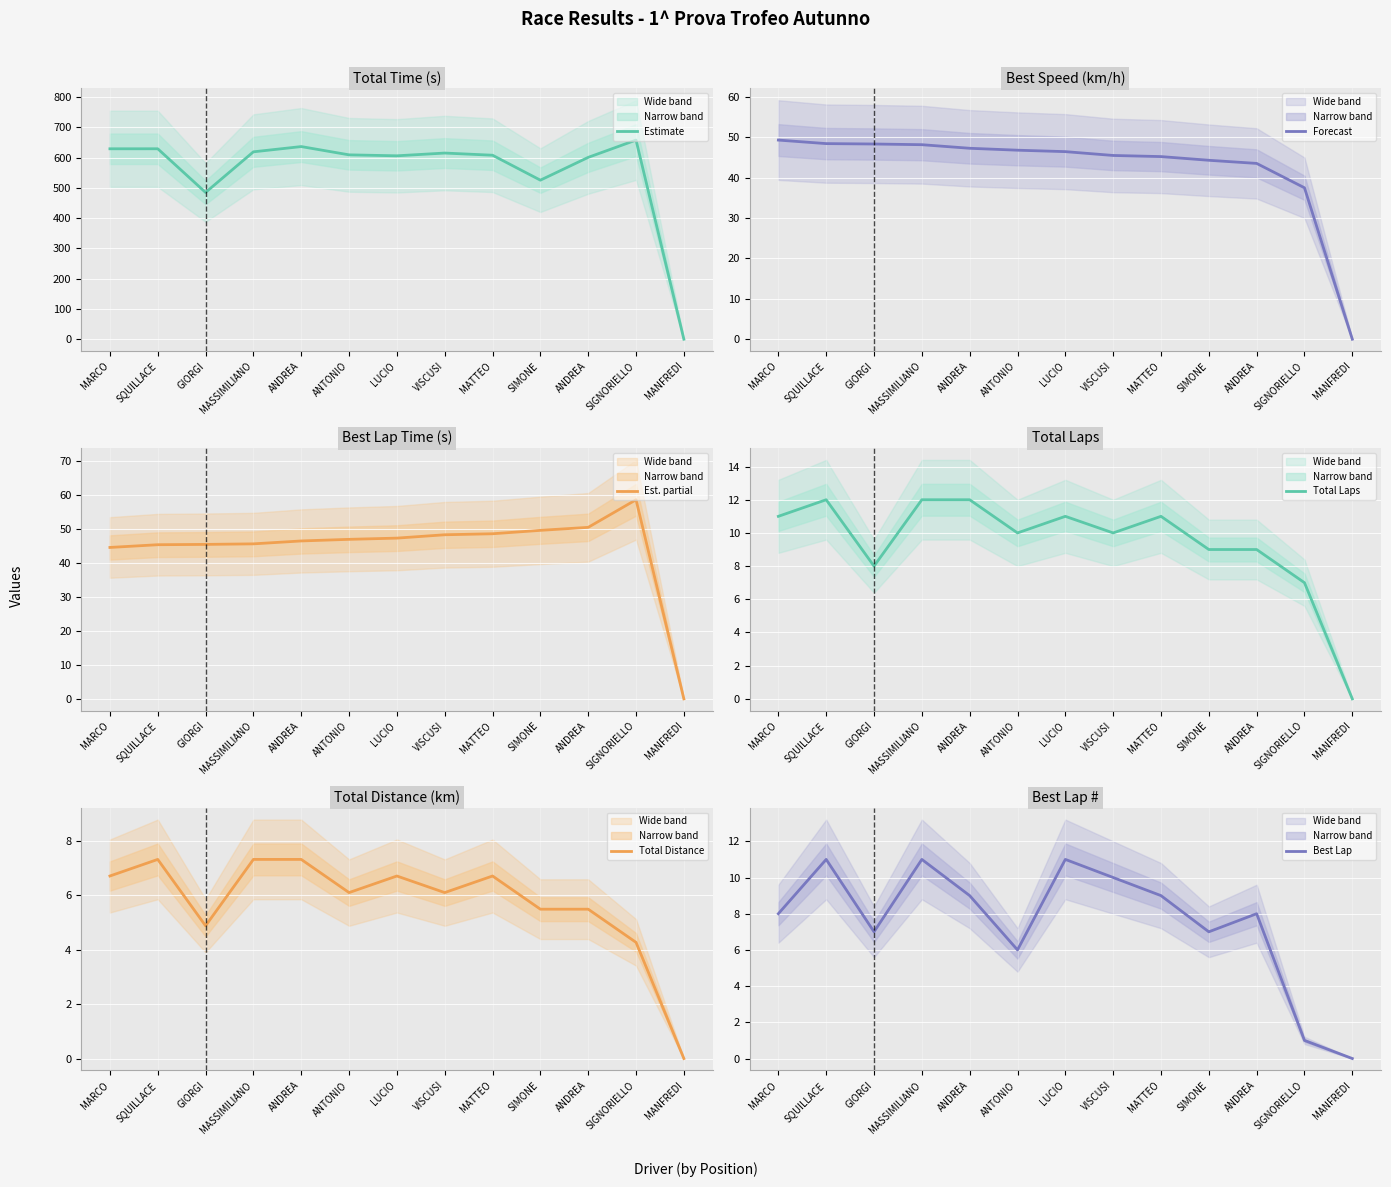

How many data points in Estimate are above 608?

7